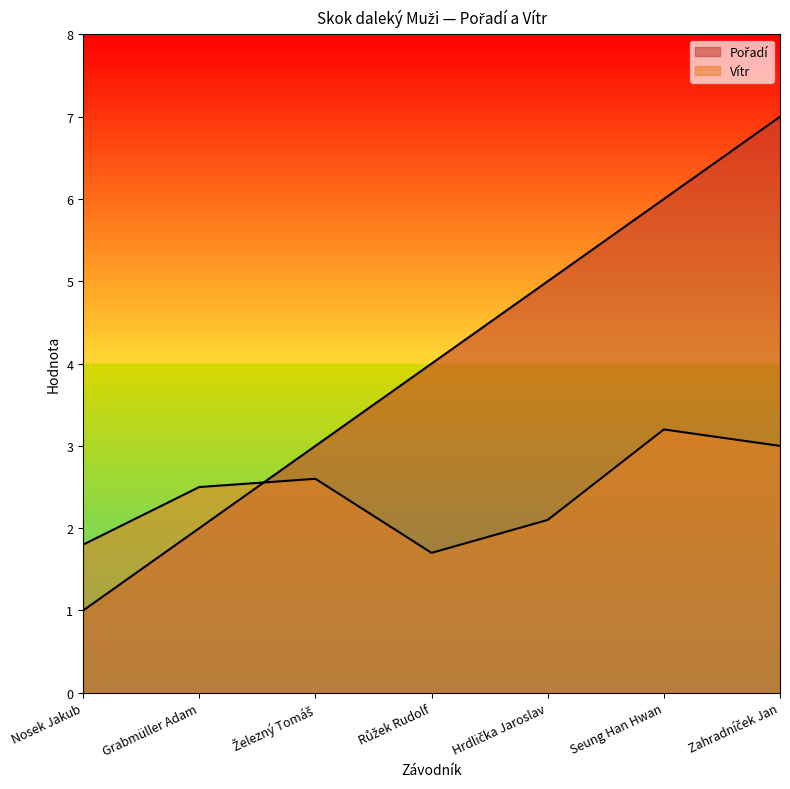

At which category is the sum across all series the highest?

Zahradníček Jan